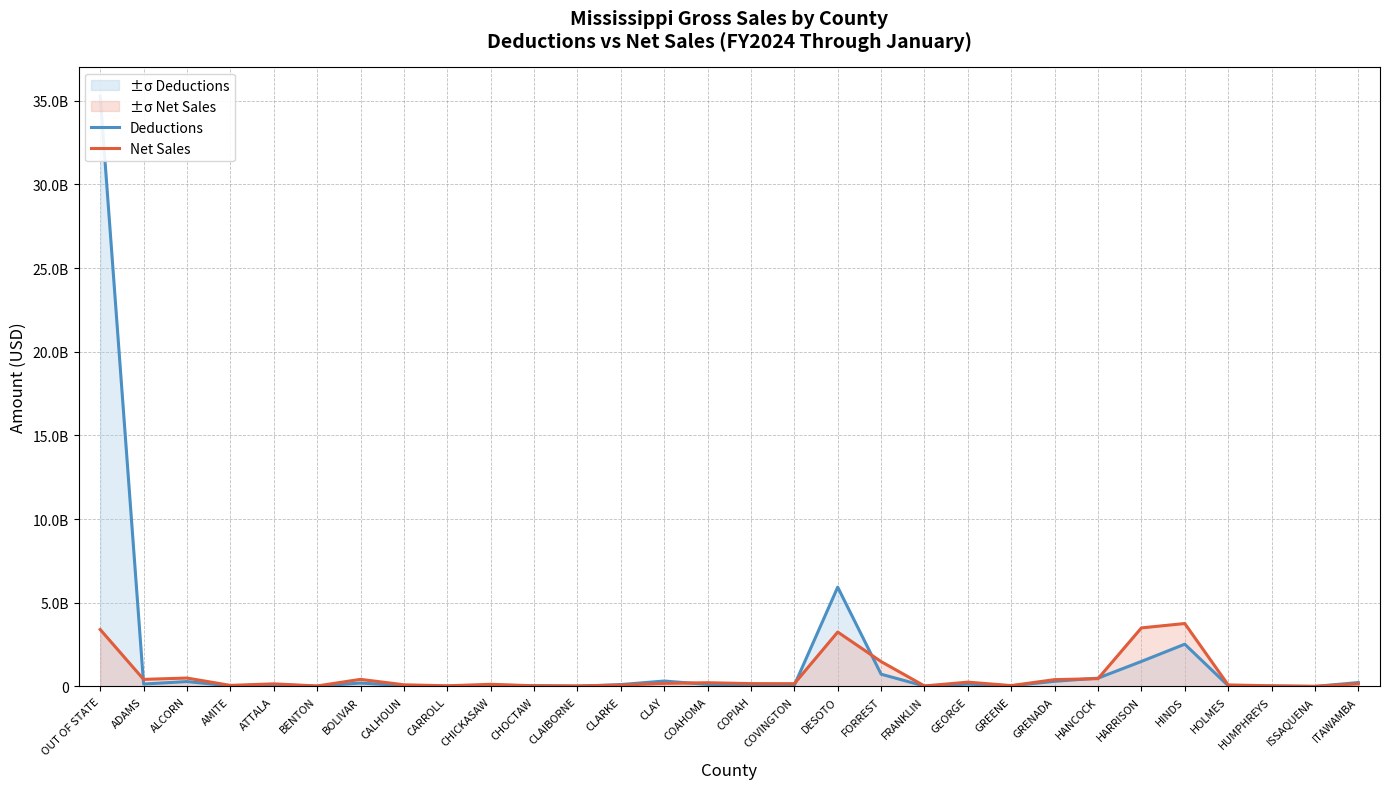

Which series has the widest spread of values?

Deductions